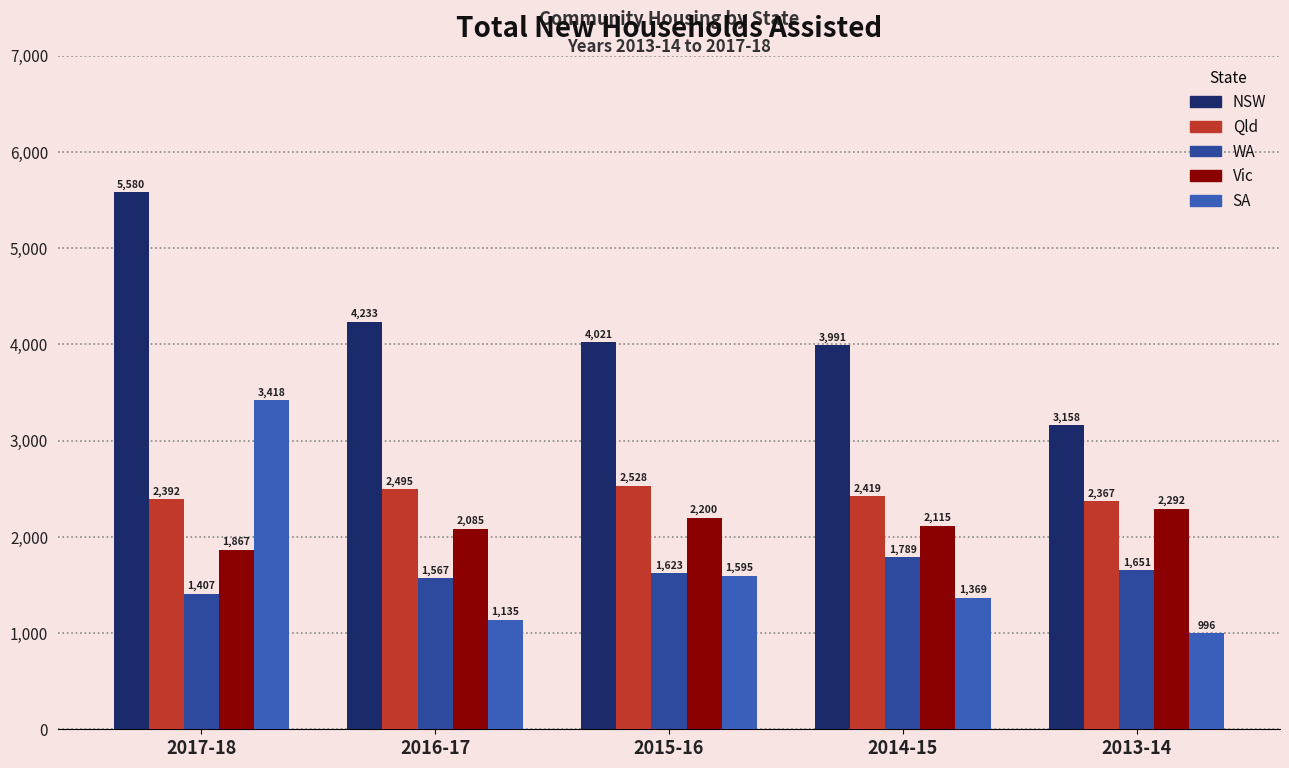

What is the difference between the maximum and second lowest values in the Vic series?

207